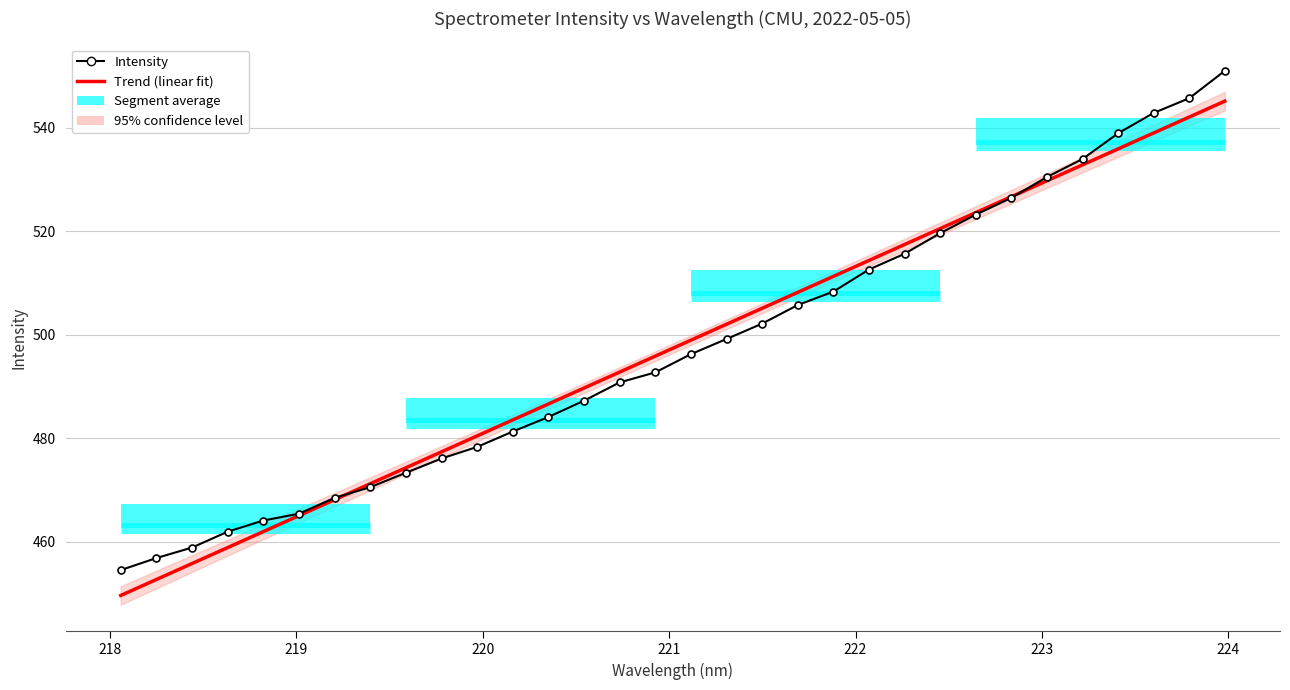

Which series has the widest spread of values?

Intensity